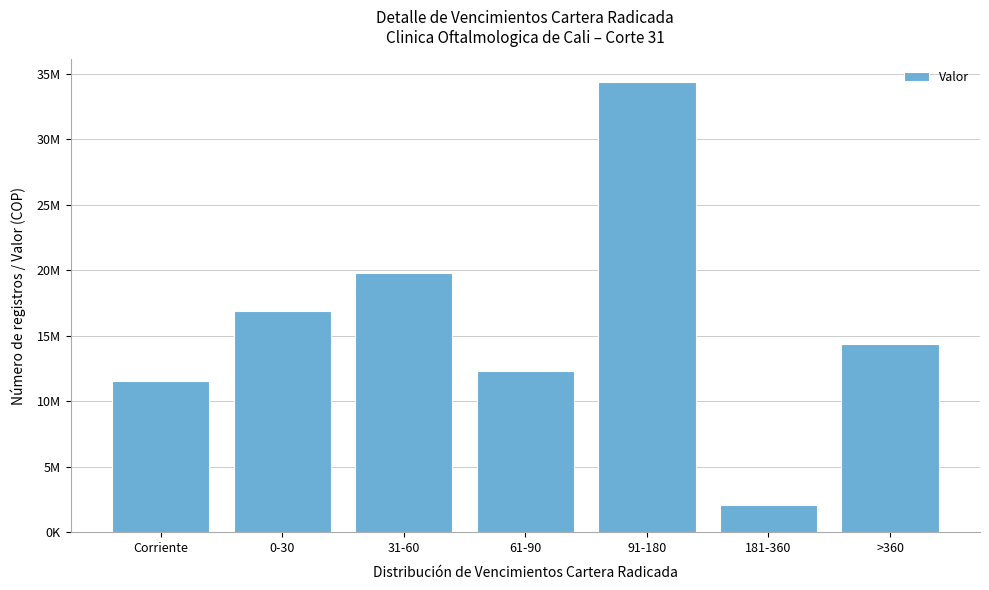

Does the chart contain any negative values?

No